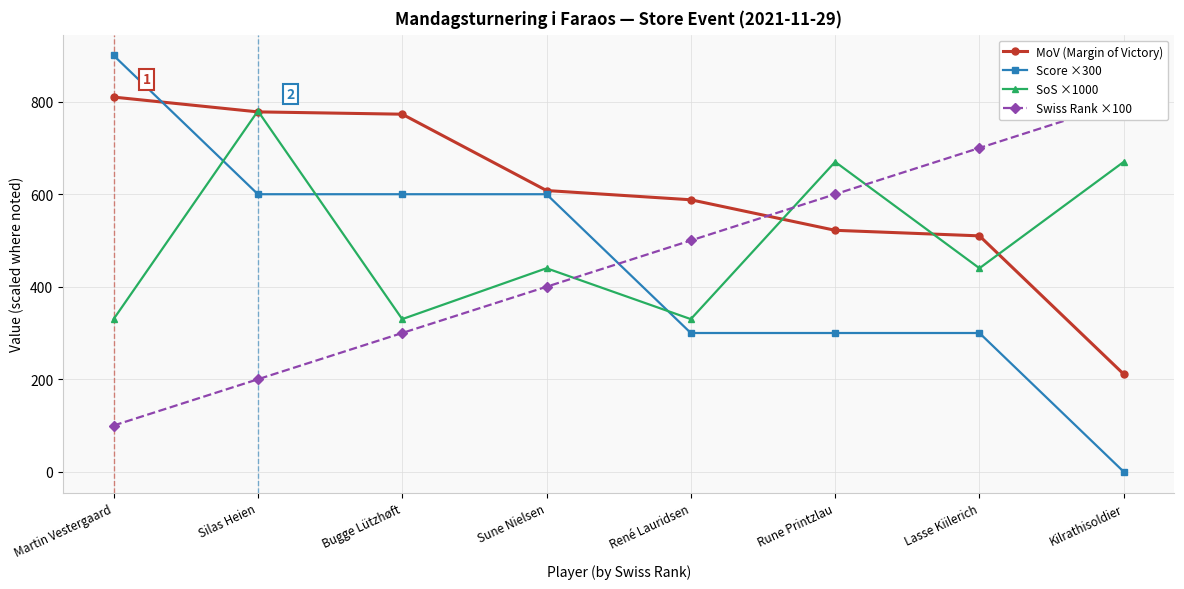

What position from the left is Martin Vestergaard?

1